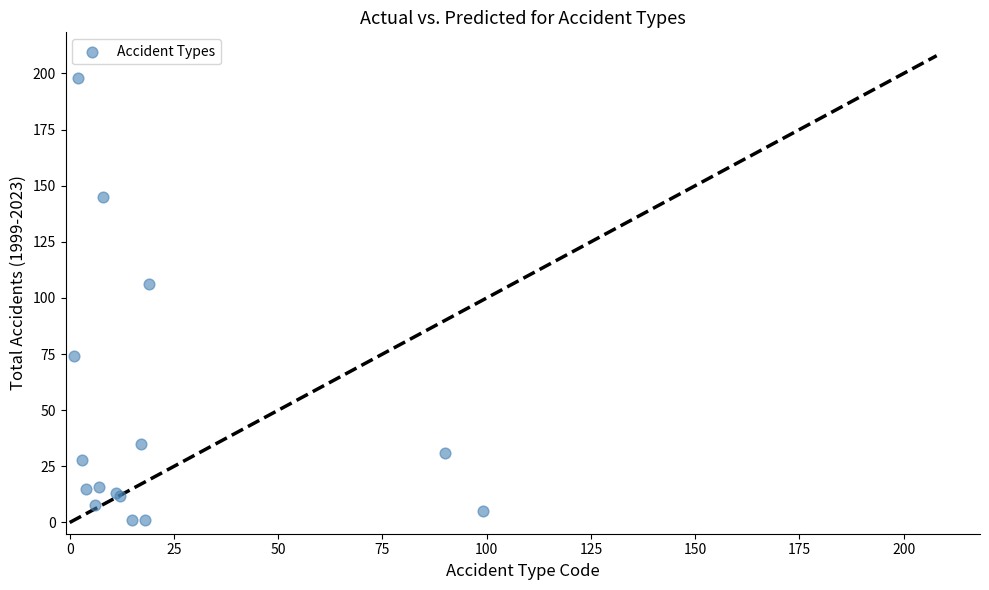

What Y value in the scatter plot is closest to 99?

106